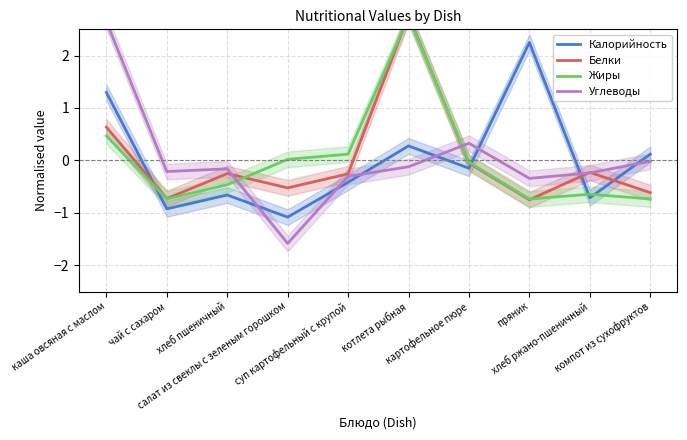

What is the difference between the maximum and minimum values in the Углеводы series?

4.2